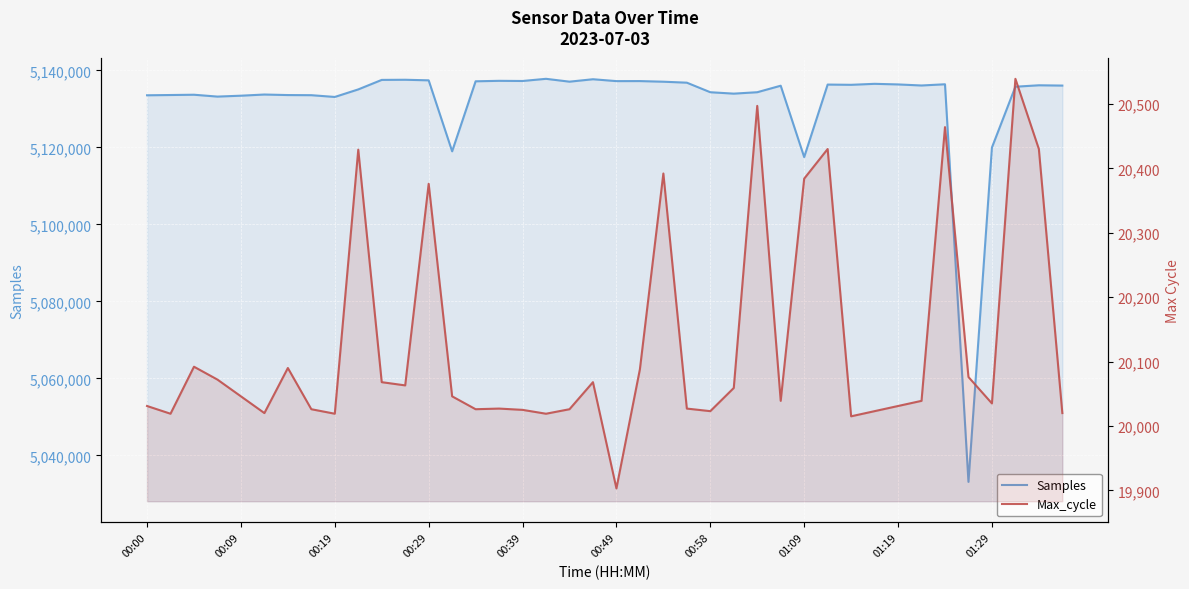

Where does the Samples series first go above 5136097?

10